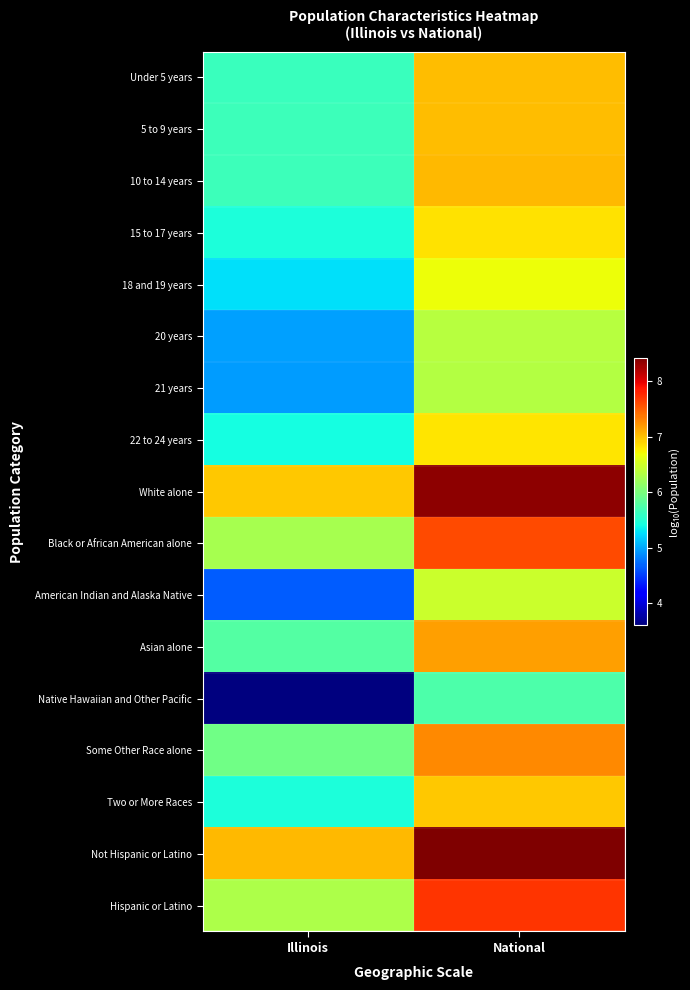

Which series has the largest total across all categories?

Not Hispanic or Latino